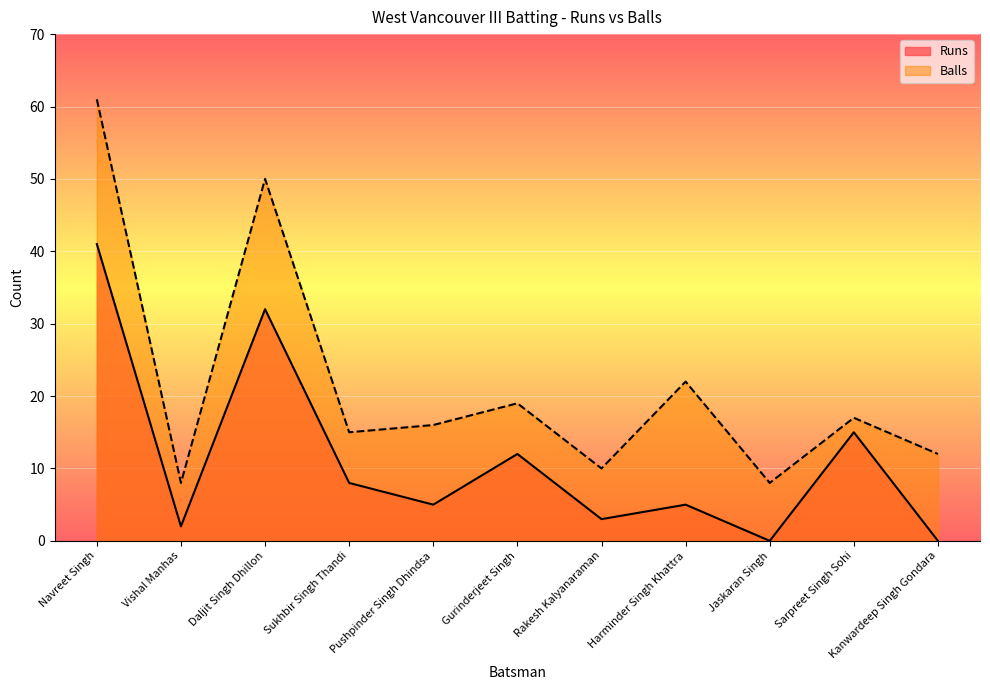

At which label does Balls reach its minimum?

Vishal Manhas